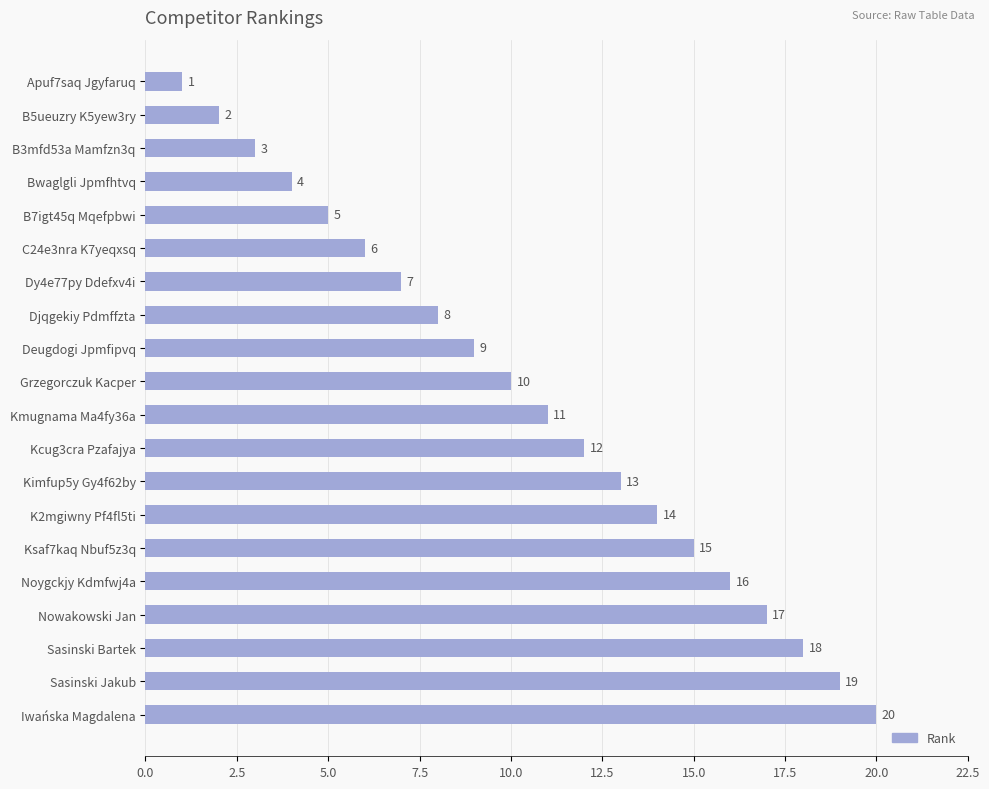

What is the change in value from Bwaglgli Jpmfhtvq to Kcug3cra Pzafajya?

+8